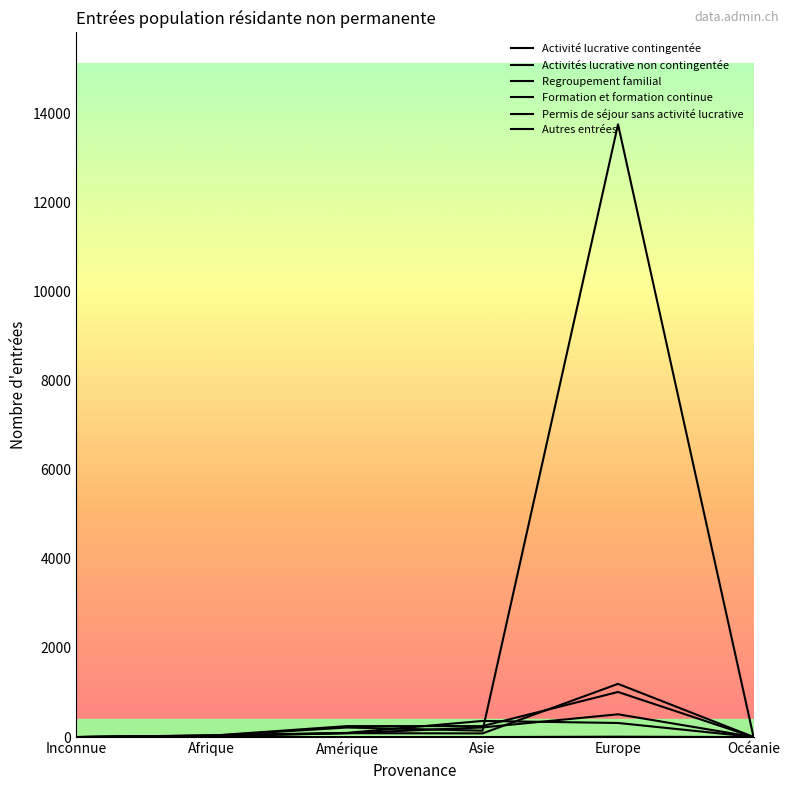

What is the spread (max minus min) of values at Europe?

13749